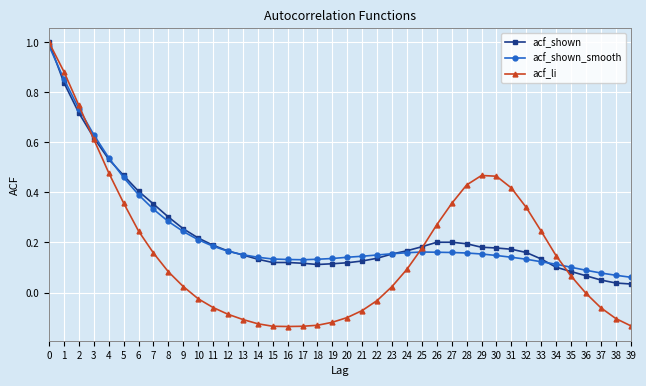

Which series has the largest range (max minus min)?

acf_li